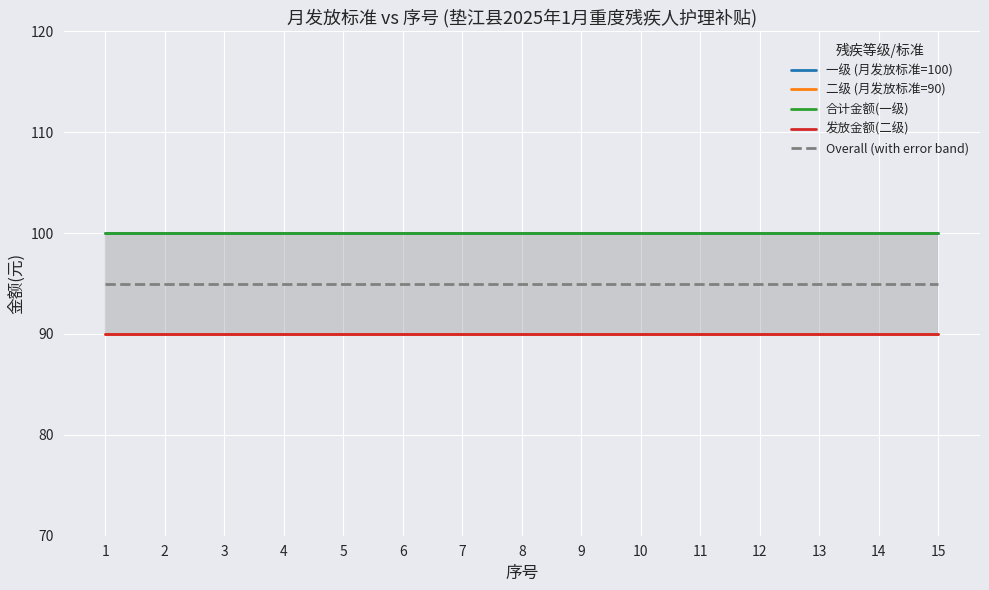

True or false: Overall (with error band) and 一级 (月发放标准=100) cross at least once.

False